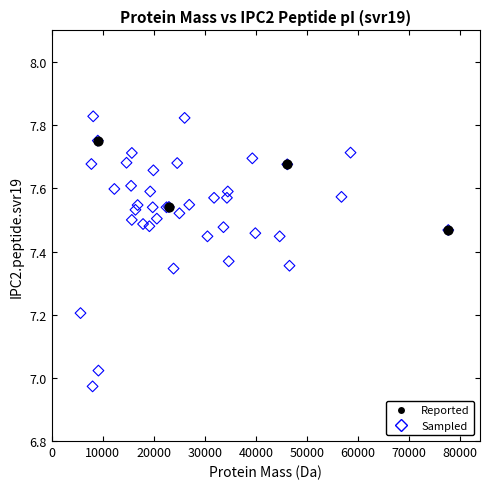

Which series contains the lowest Y value?

Sampled